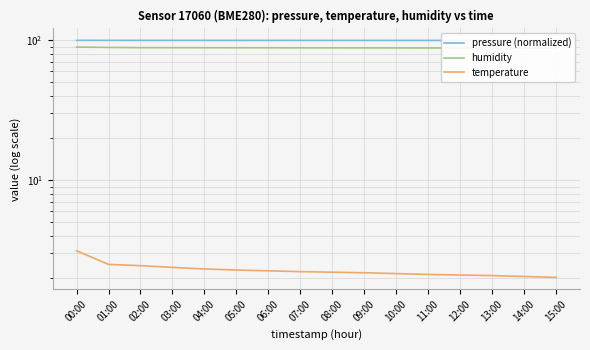

Rank the series at 10:00 from lowest to highest value.

temperature, humidity, pressure (normalized)